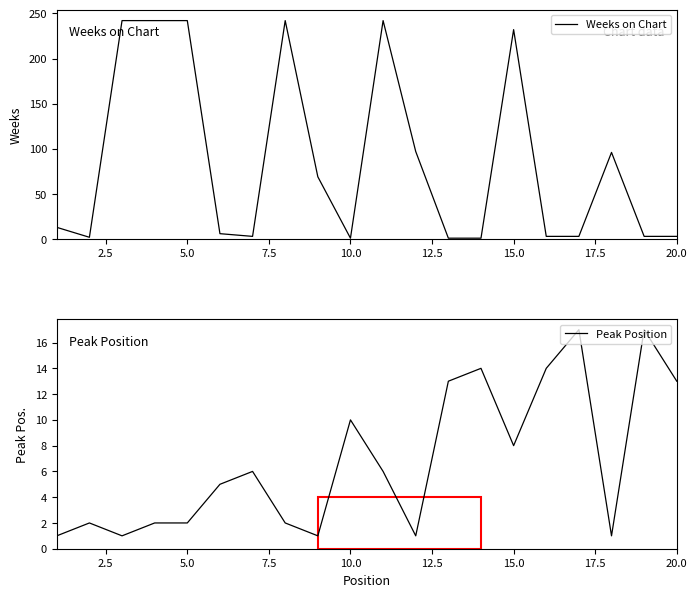

Which label corresponds to the largest value in the chart?

5.0